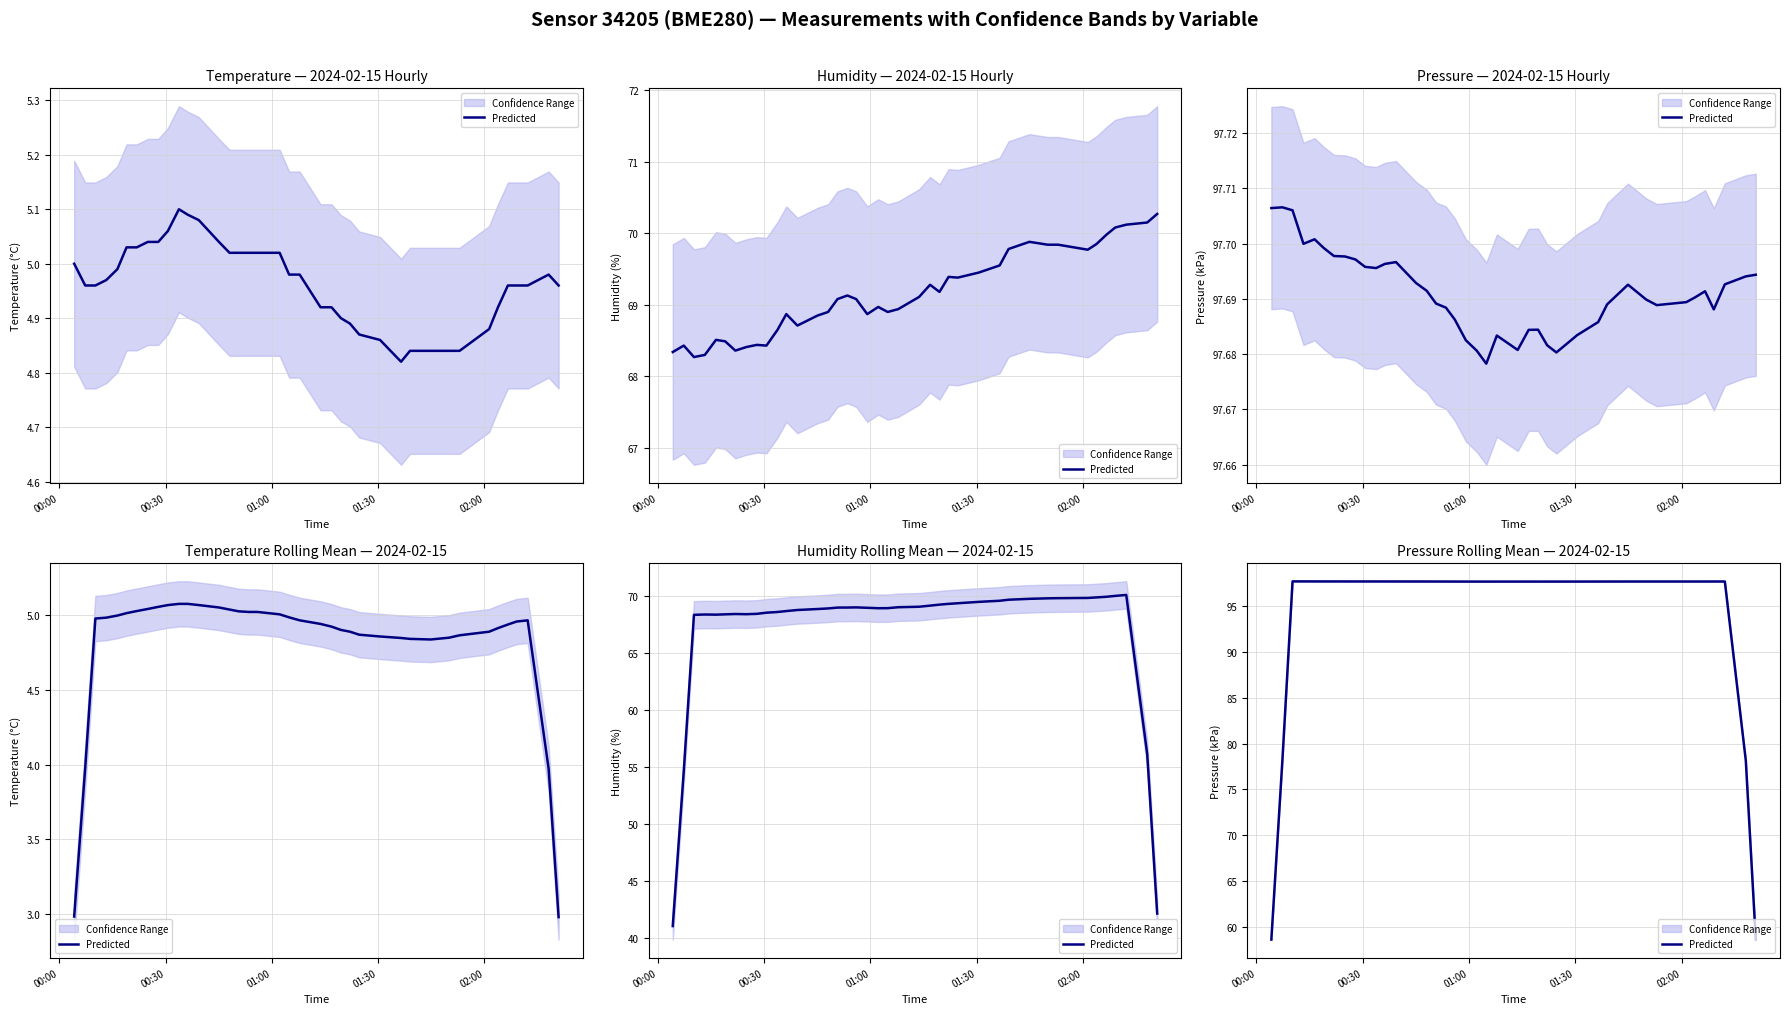

How many data points are less than 97?

4